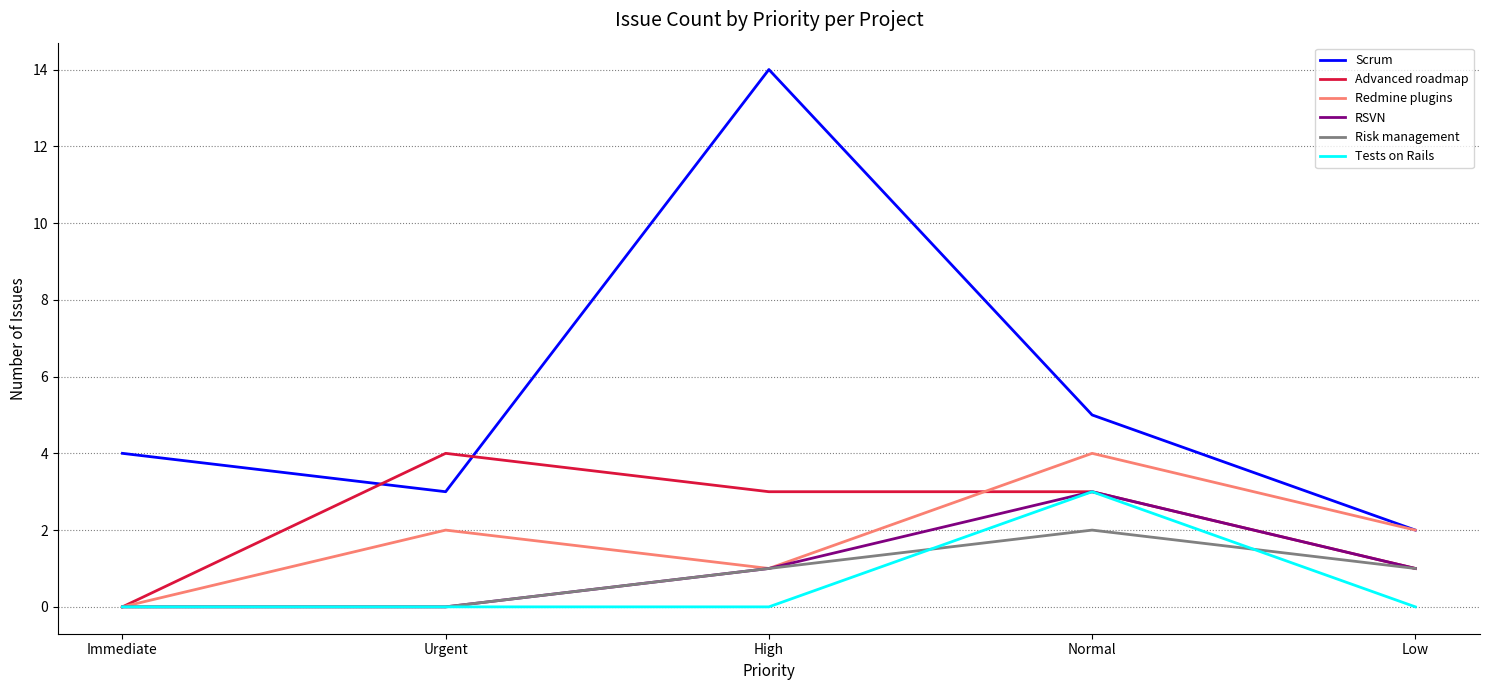

True or false: Tests on Rails has a value of 5 at Normal.

False